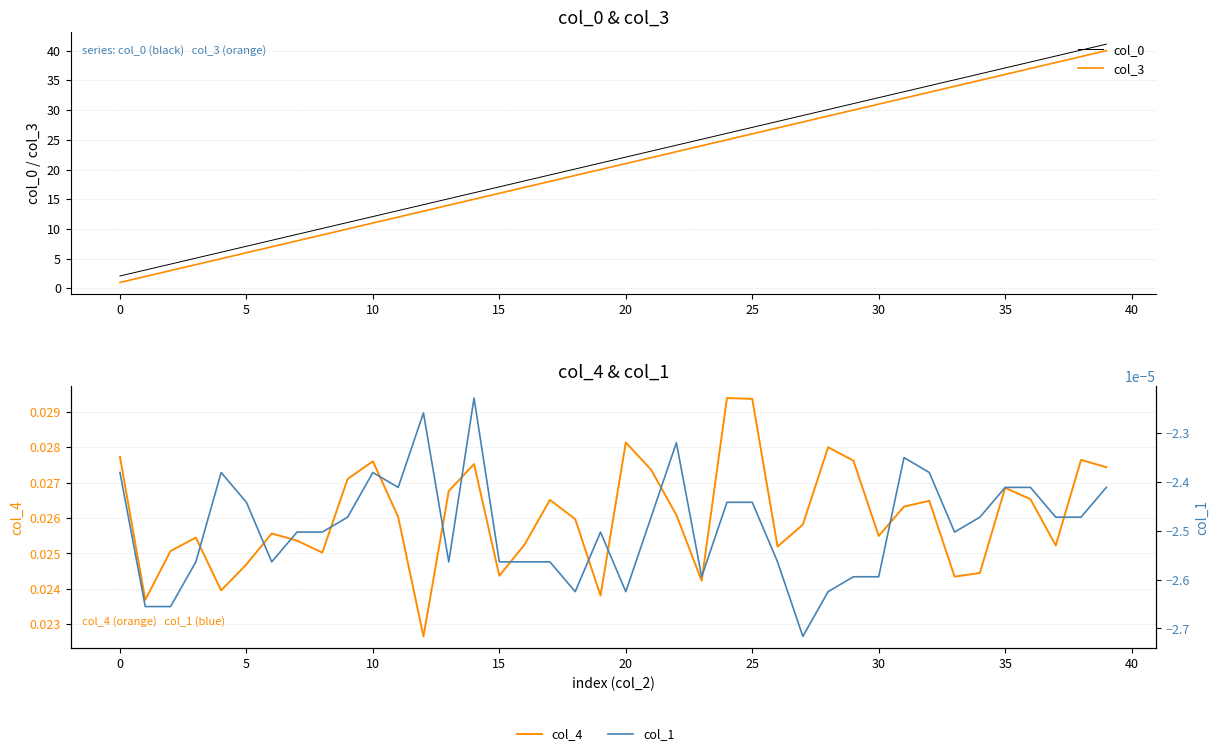

Rank the series at 21 from lowest to highest value.

col_1, col_4, col_3, col_0